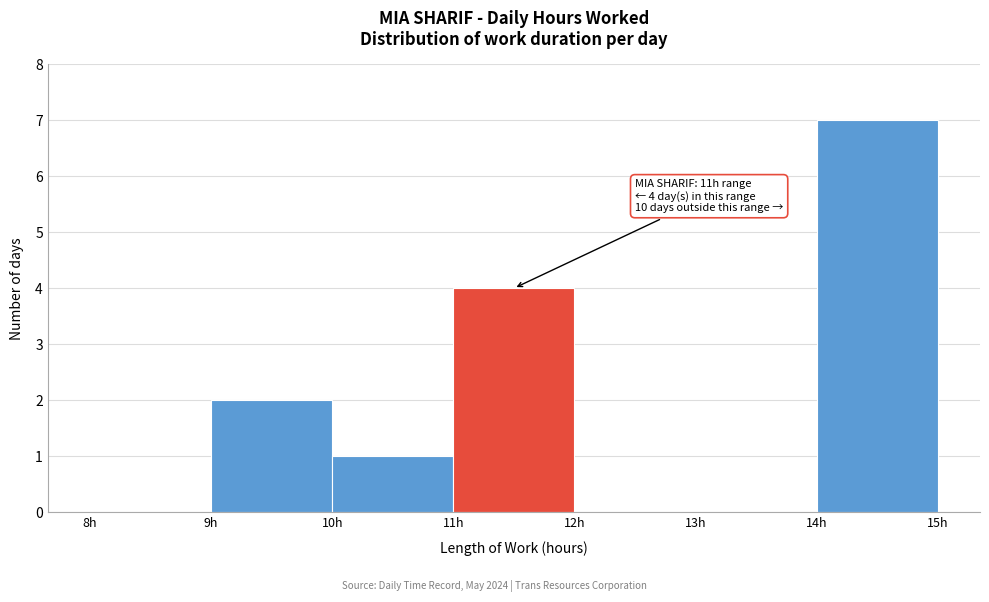

Over which range of the x-axis is the bar tallest?

14 to 15